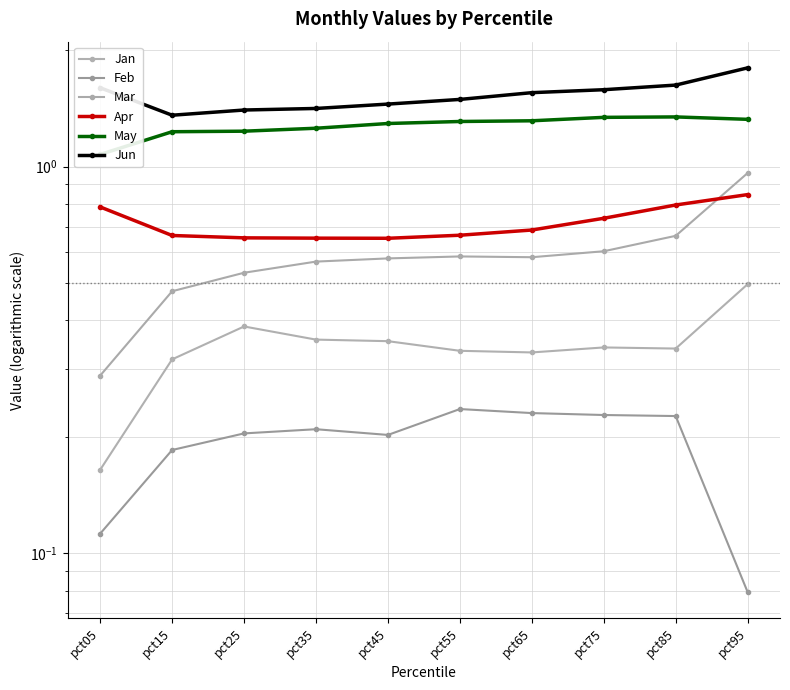

What are all the series names shown in the legend?

Jan, Feb, Mar, Apr, May, Jun